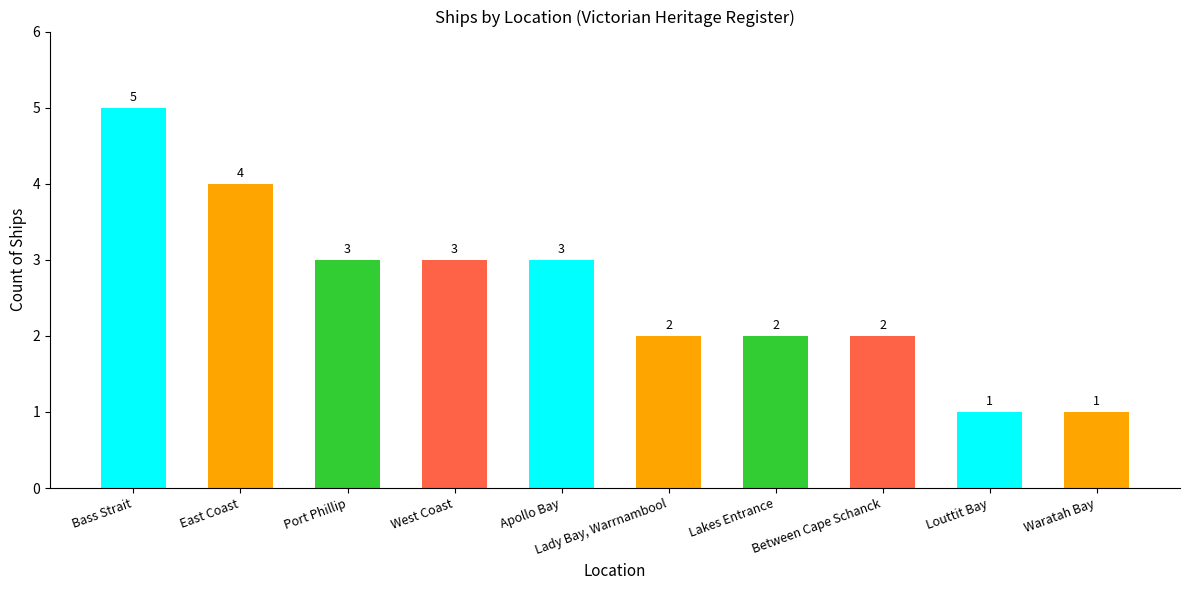

What is the difference between the values at Between Cape Schanck and West Coast?

1